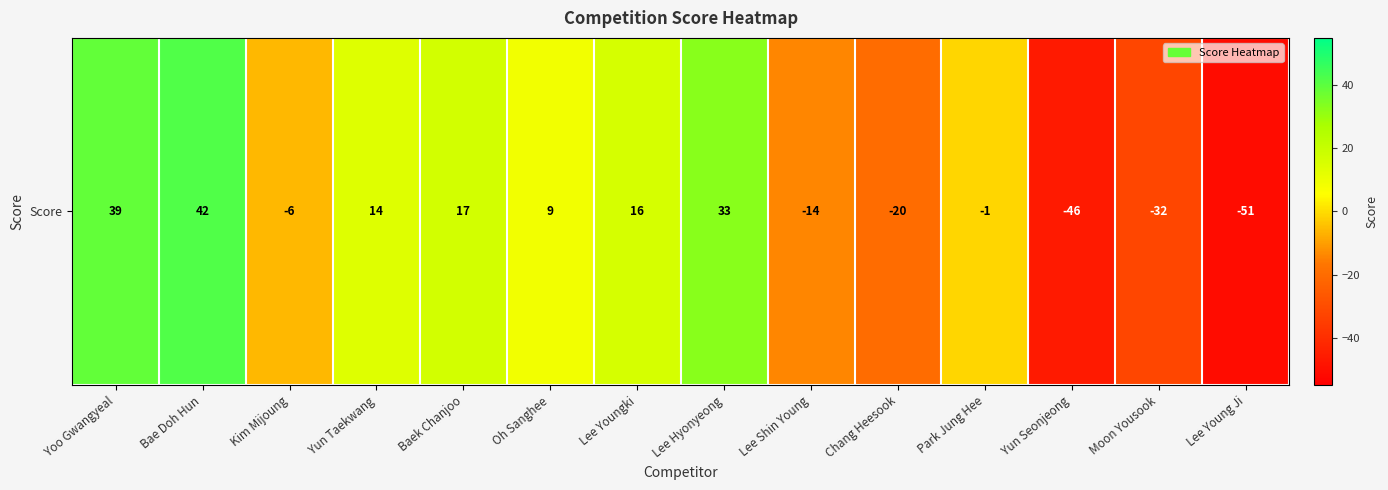

What is the change in value from Oh Sanghee to Lee Shin Young?

-23